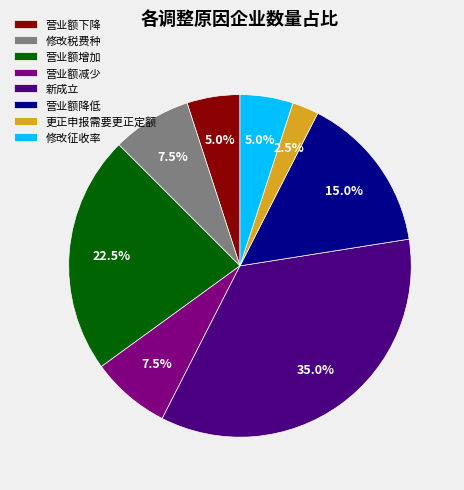

Does any single category account for the majority?

No